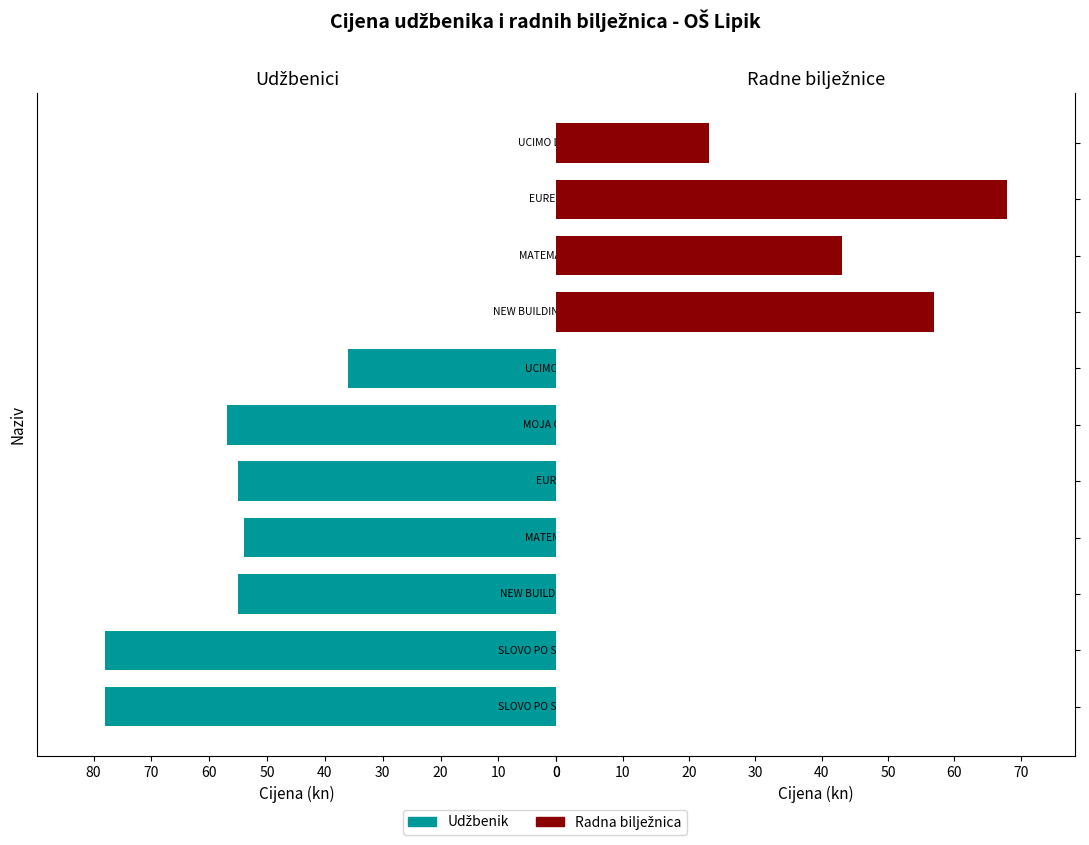

At how many categories does at least one series exceed 26?

10